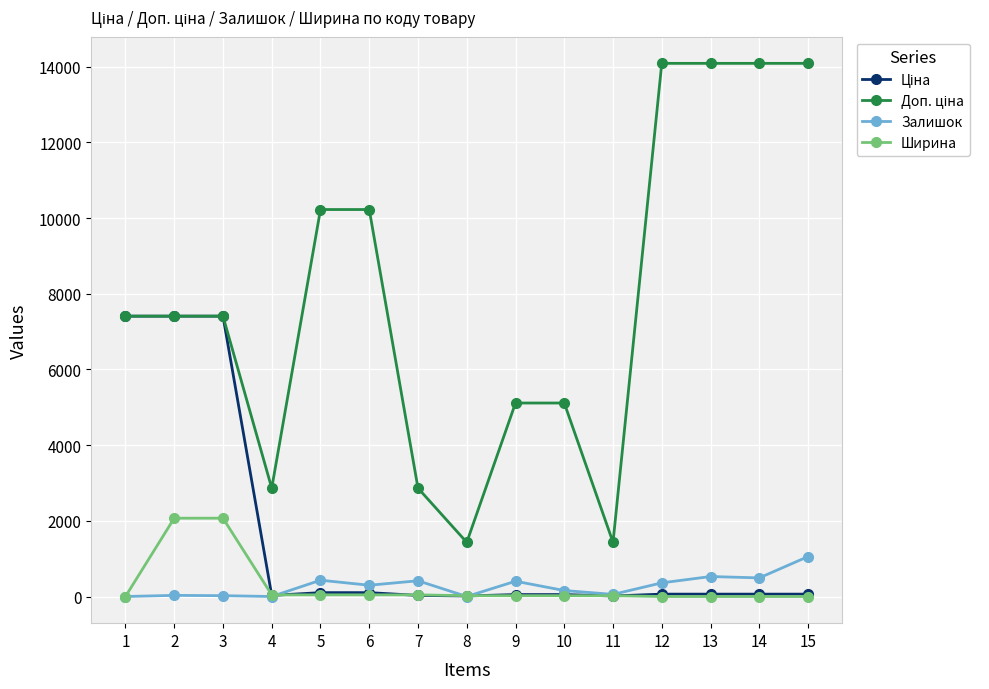

Is it true that Ширина equals 3574.6 at 3?

False